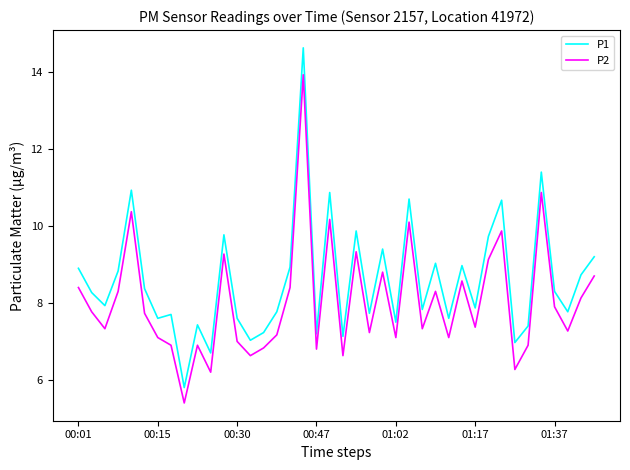

Which series has the largest total across all categories?

P1